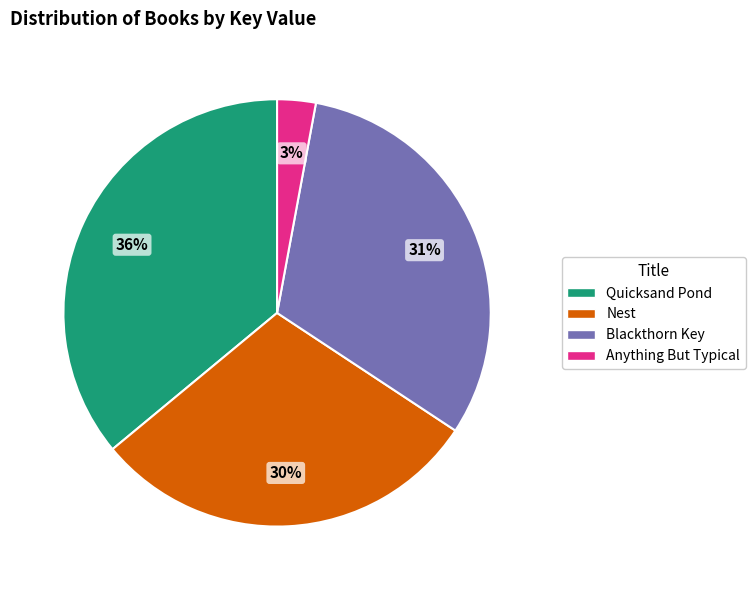

How many segments does this pie chart have?

4